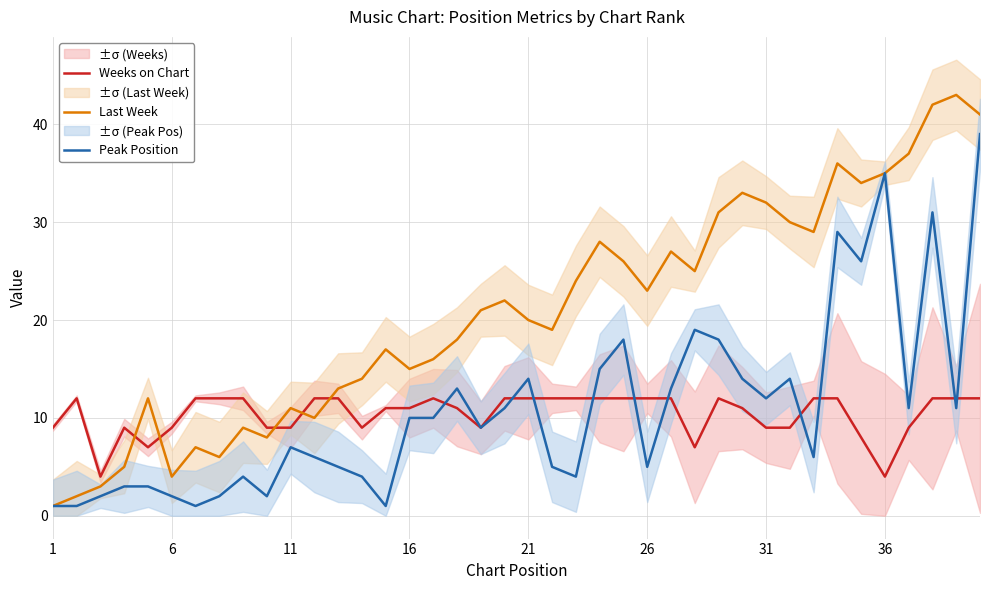

What is the highest value of the Weeks on Chart series?

12